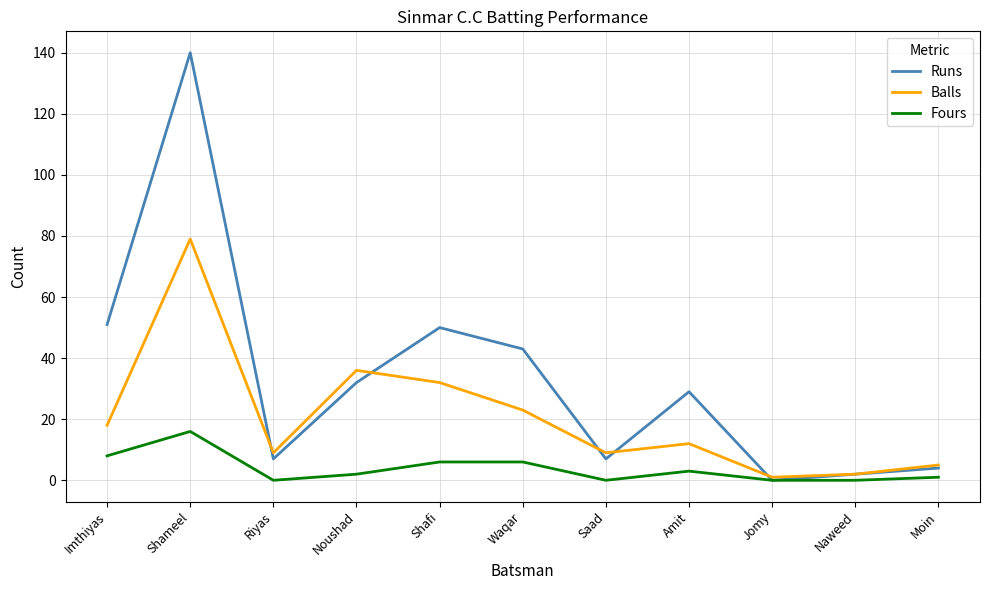

How many lines are shown in the chart?

3